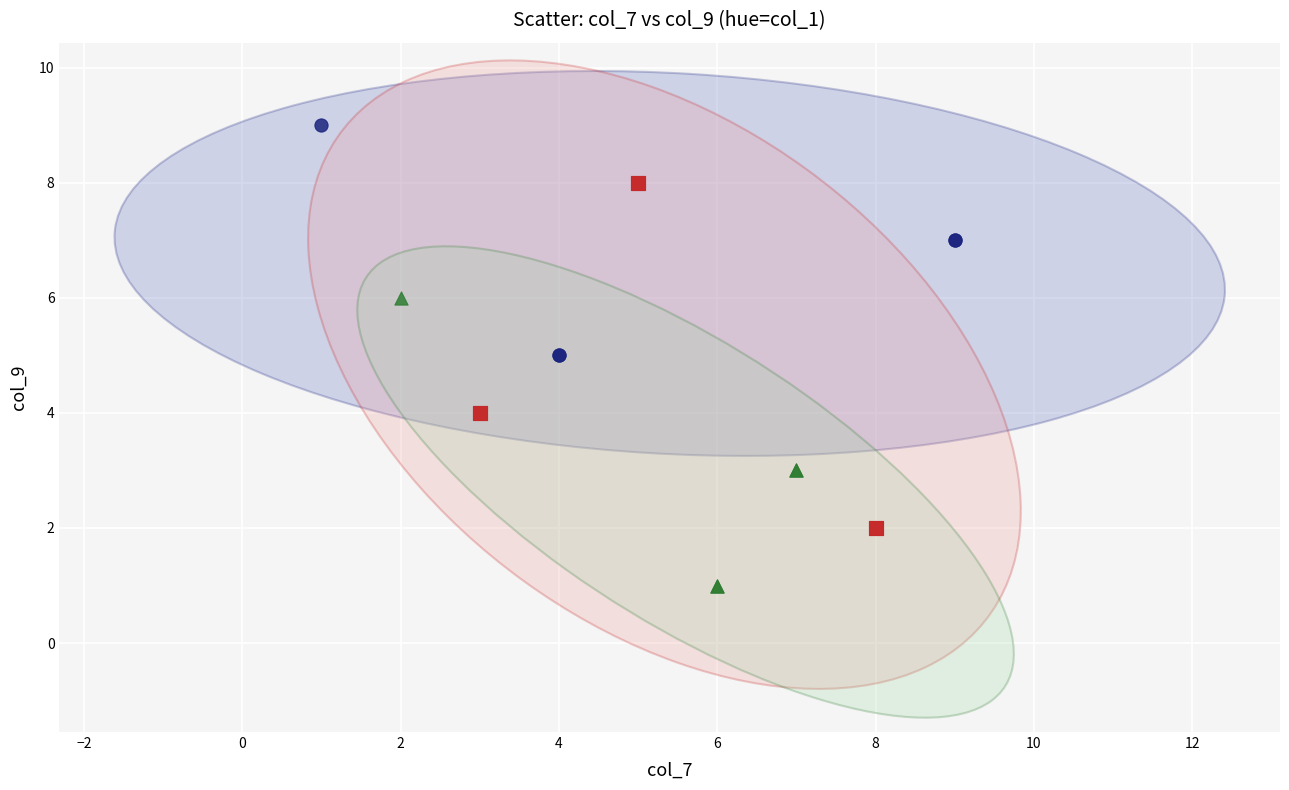

Which series reaches the maximum Y coordinate?

cluster 1